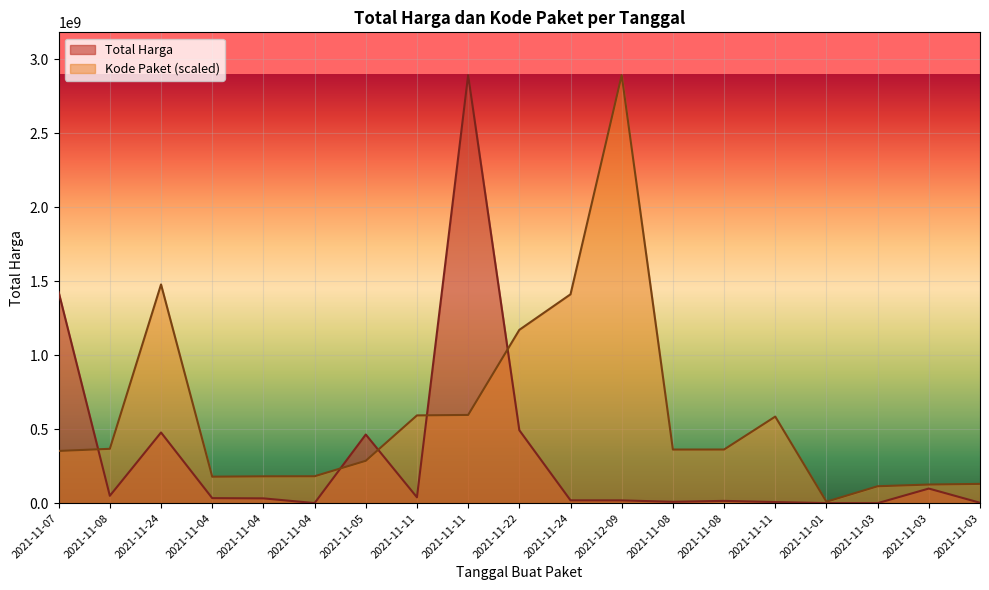

Which series has the largest range (max minus min)?

Total Harga